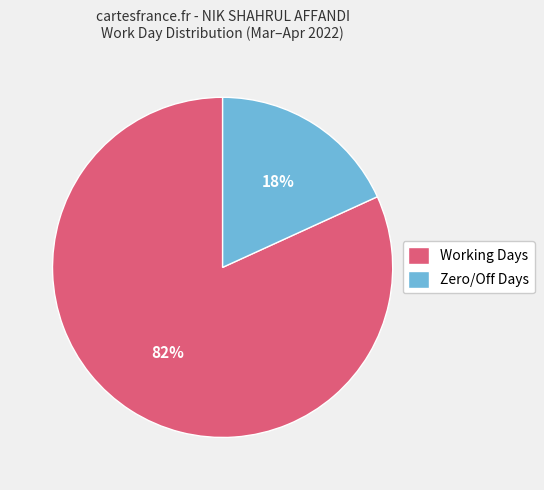

To the nearest percent, what portion does Working Days represent?

82%